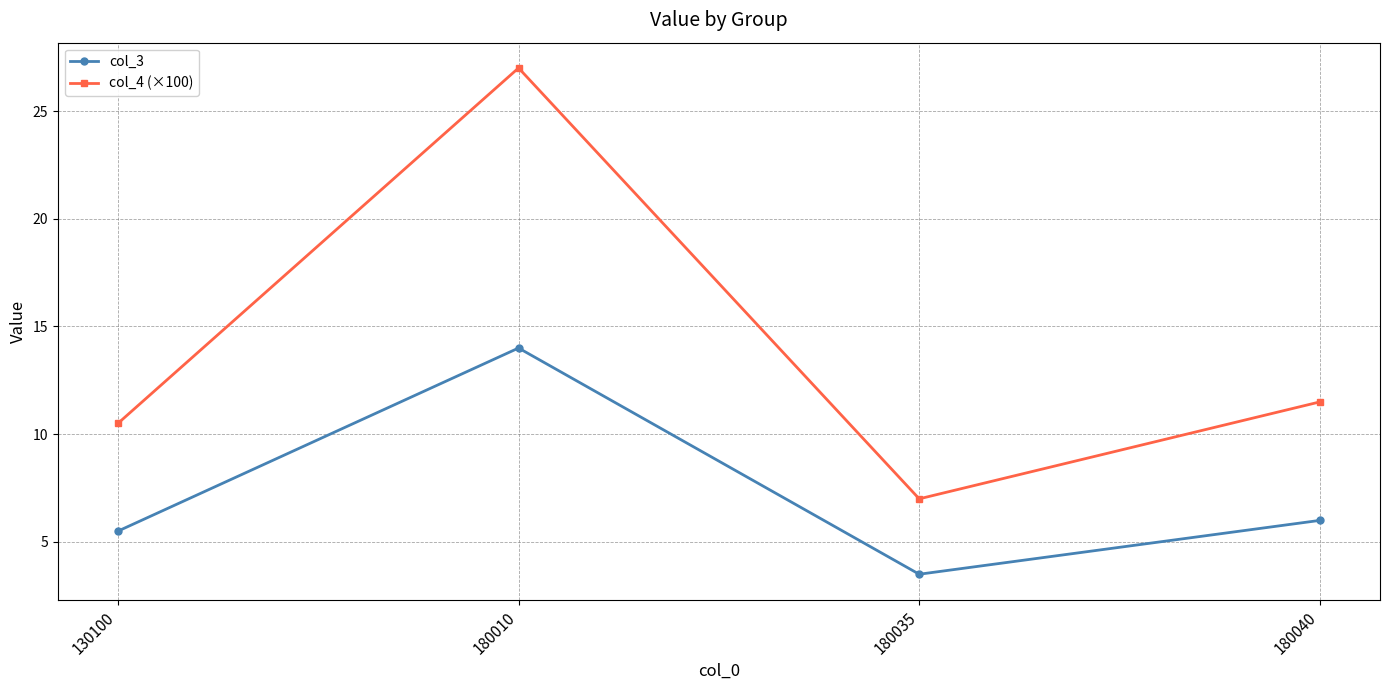

What is the total value across all series at 180010?

41.0